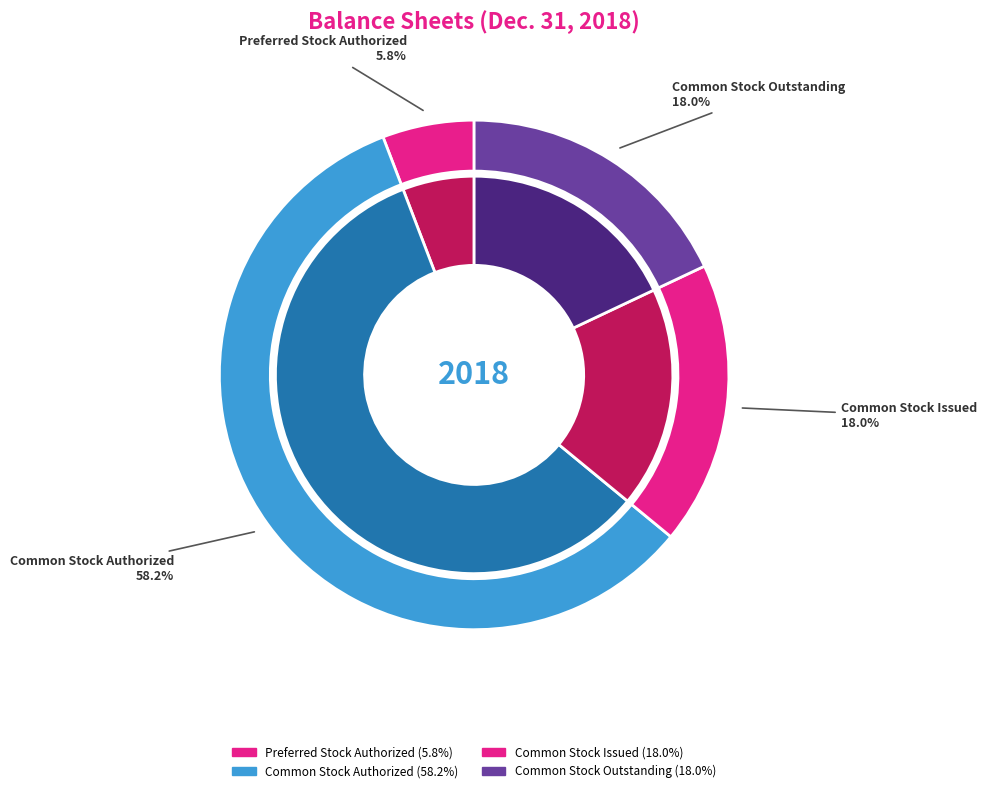

What is the largest slice in the pie chart?

Common Stock Authorized